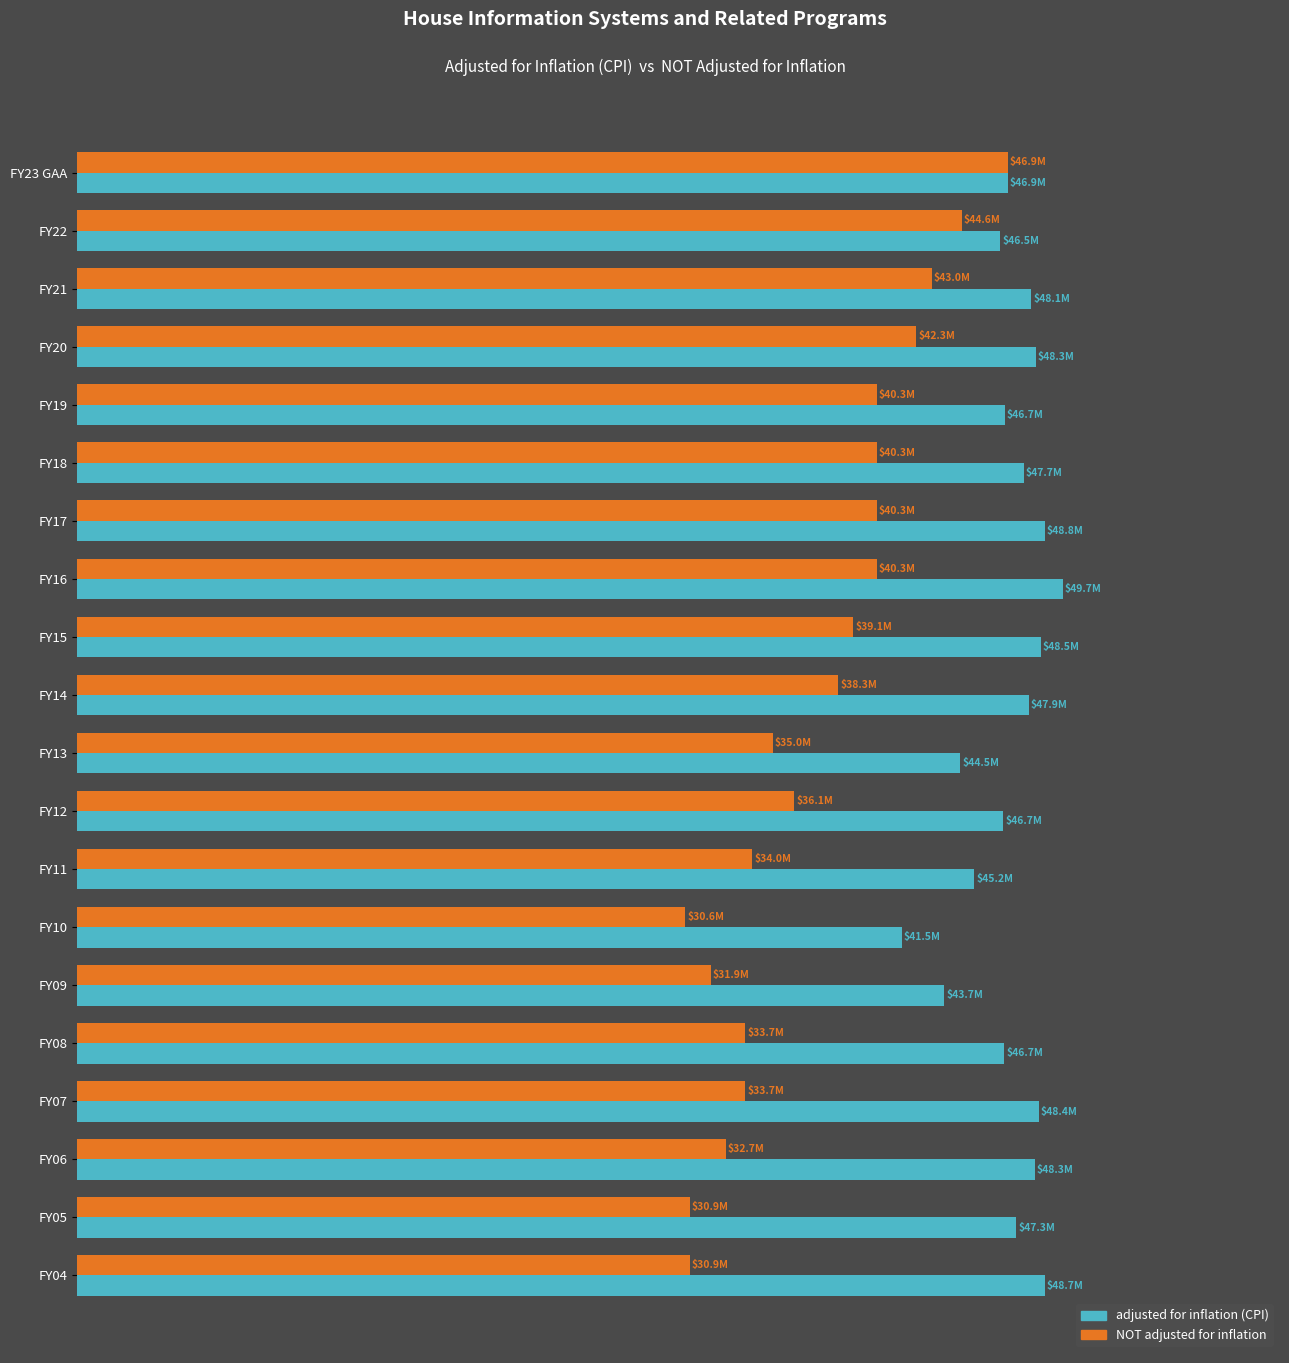

What are all the series names shown in the legend?

adjusted for inflation (CPI), NOT adjusted for inflation